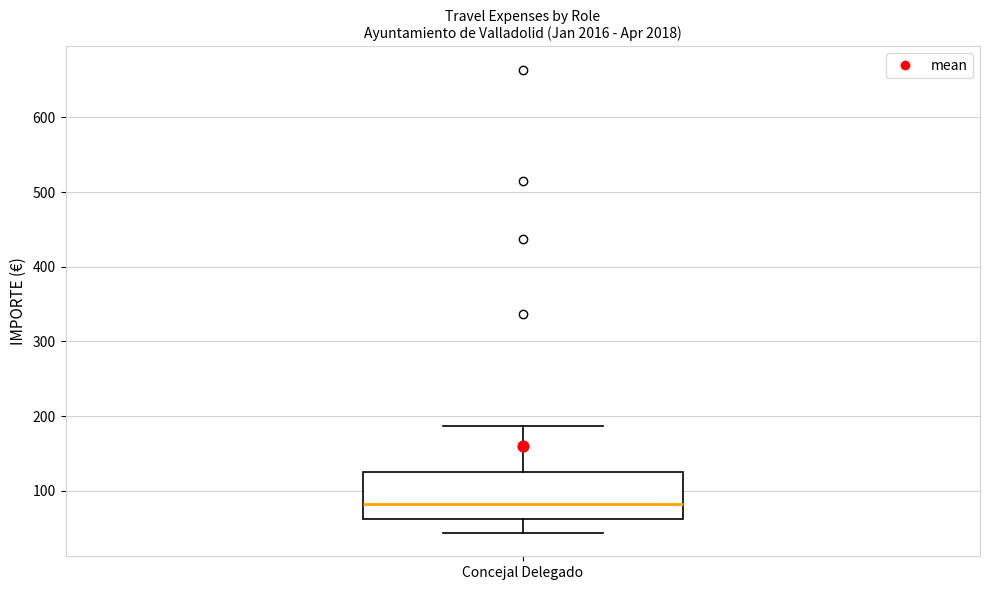

Where does the upper whisker of the box for Concejal Delegado end on the y-axis? The values are not printed on the chart, so give them approximately, as read against the axis.

190